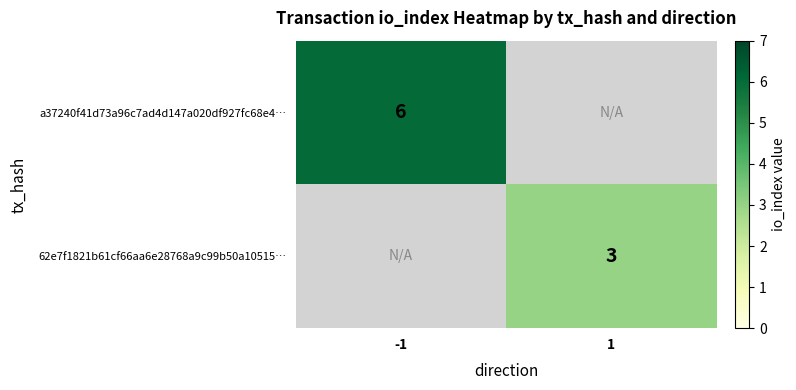

Which category has the highest value across all series?

-1